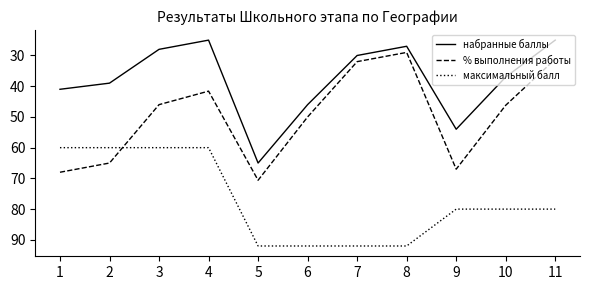

What is the difference between the maximum and minimum values in the % выполнения работы series?

41.6